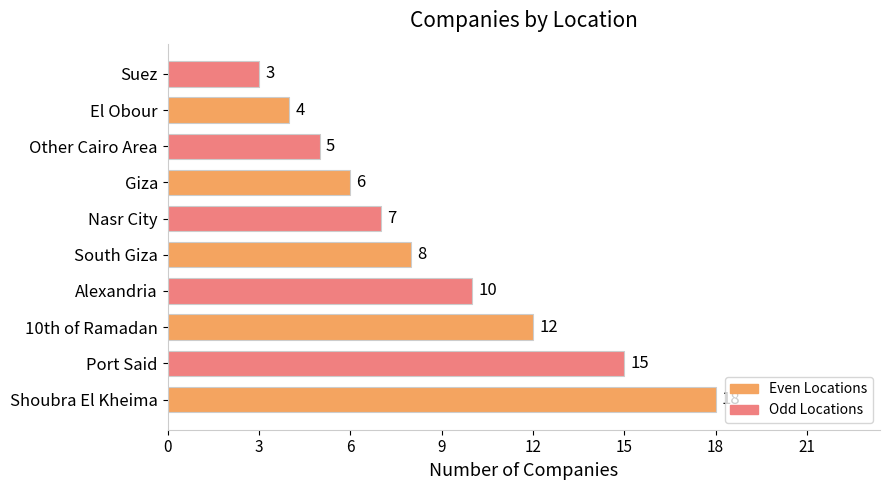

The value at 10th of Ramadan is 12. True or false?

True